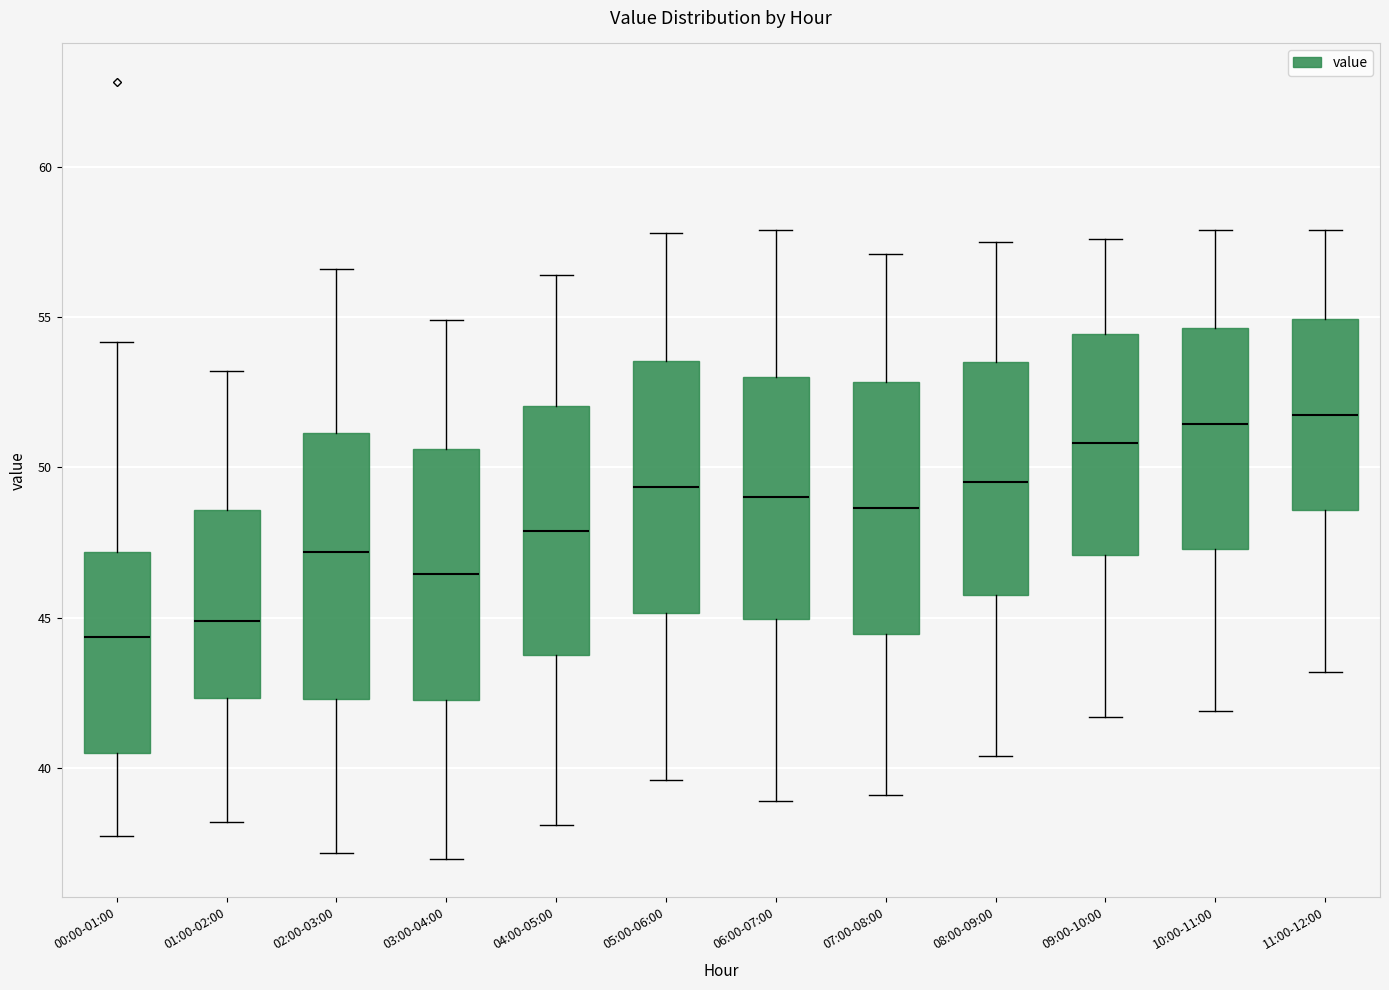

Which box's median line is the lowest?

00:00-01:00